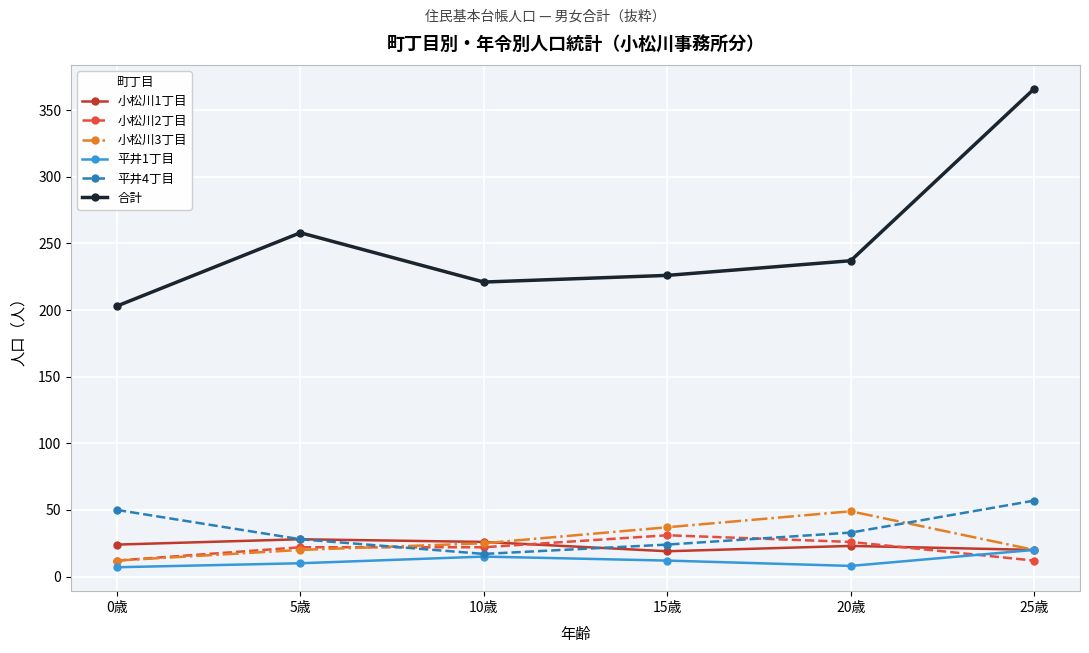

What is the maximum value for 平井1丁目?

20